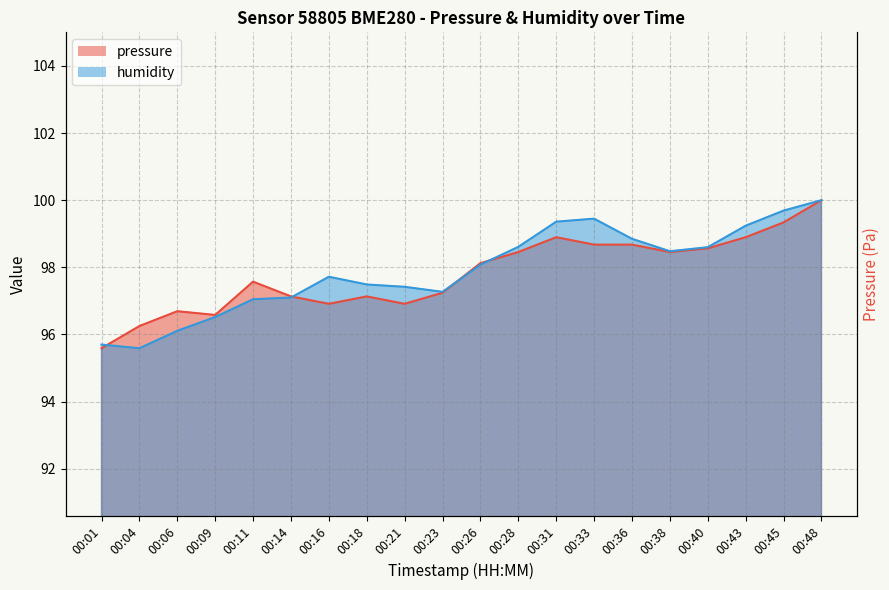

At which label is pressure closest to 97?

00:16